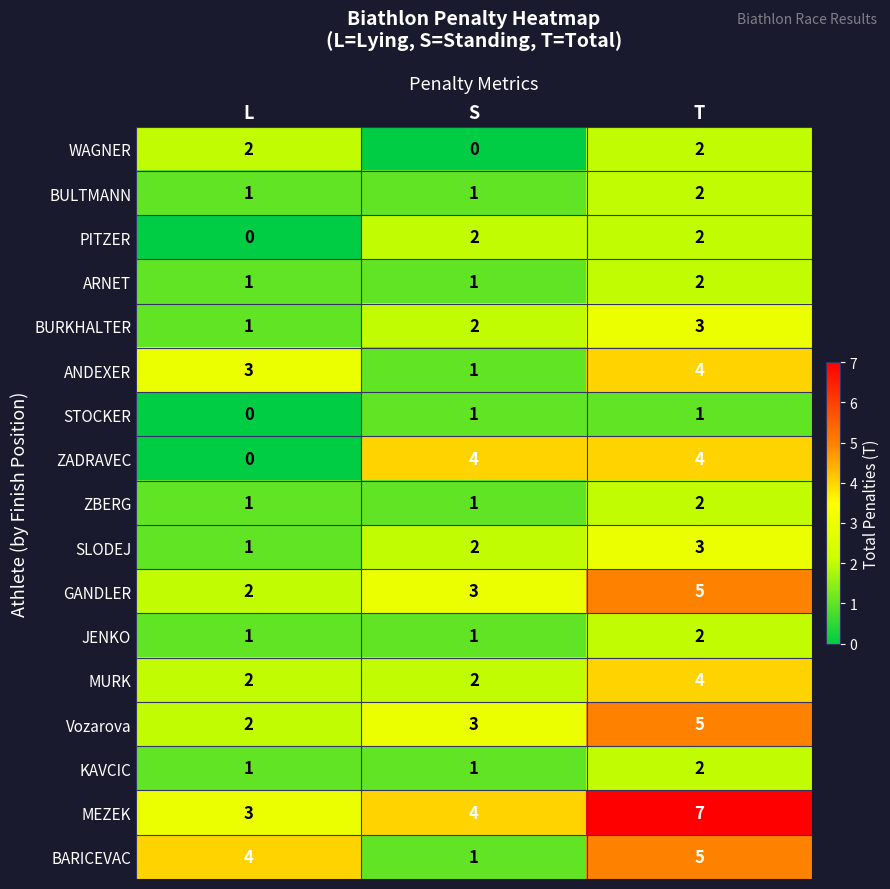

Count the number of categories in the chart.

3